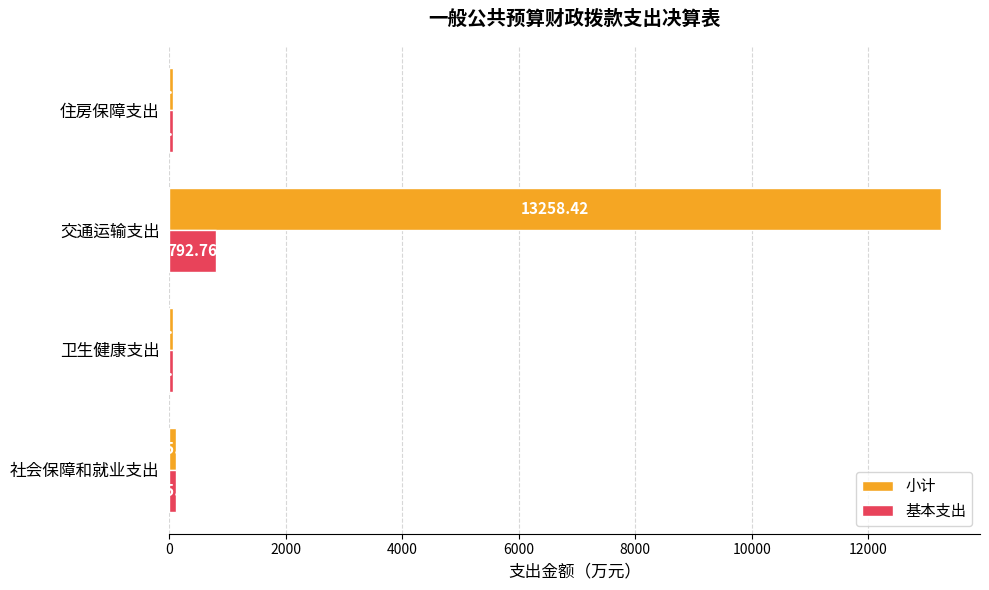

What is the minimum value shown in the chart?

62.8